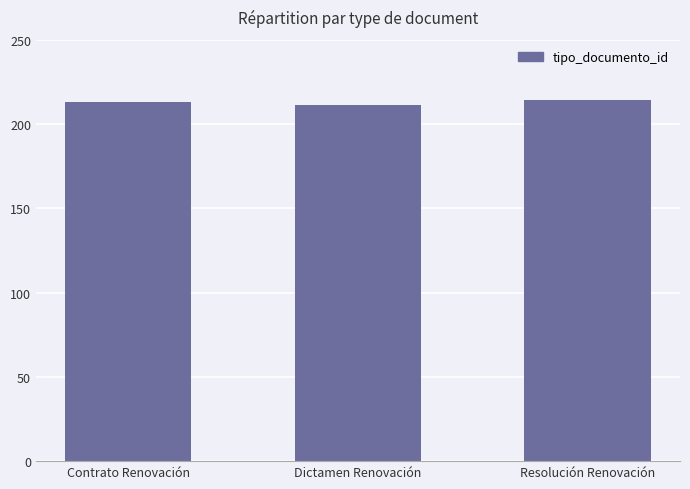

What is the average value?

213